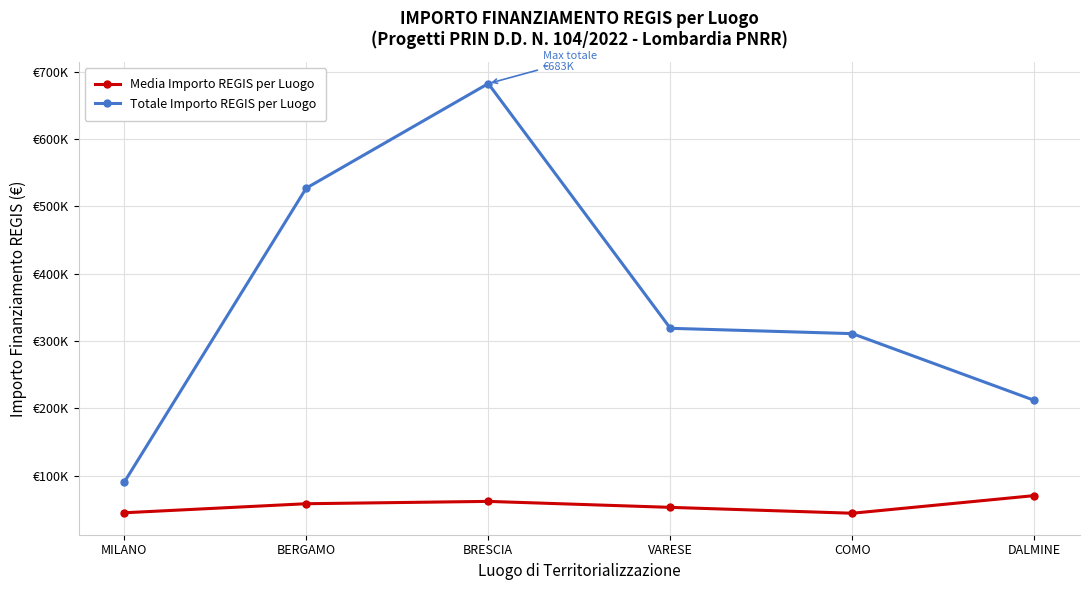

Is this an area chart (filled region under the line)?

No